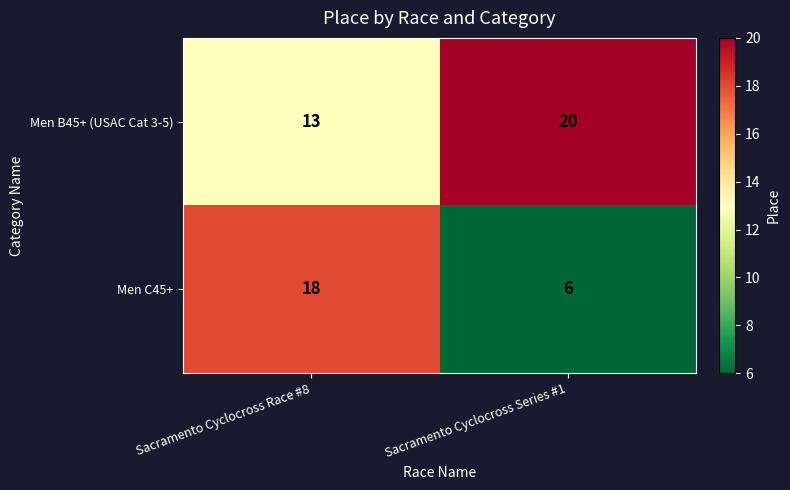

What is the sum of all Men B45+ (USAC Cat 3-5) values?

33